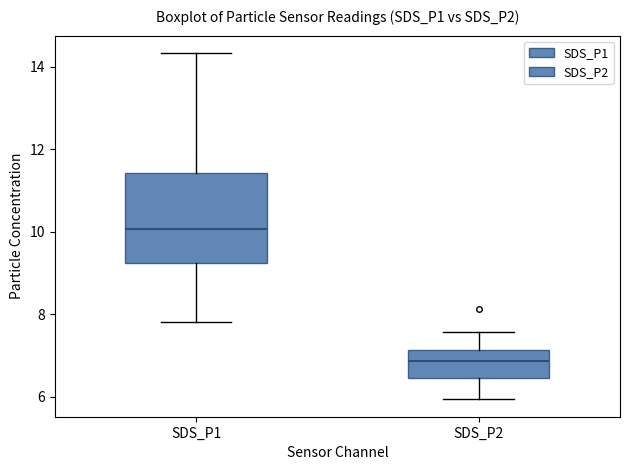

Reading left to right, read every box against the y-axis: the position of its median line, the range the box covers, and the ends of its whiskers. The values are not printed on the chart, so give them approximately, as read against the axis.

SDS_P1: median 10.0, box 9.2 to 11.4, whiskers 7.8 to 14.4
SDS_P2: median 6.8, box 6.4 to 7.2, whiskers 6.0 to 7.6